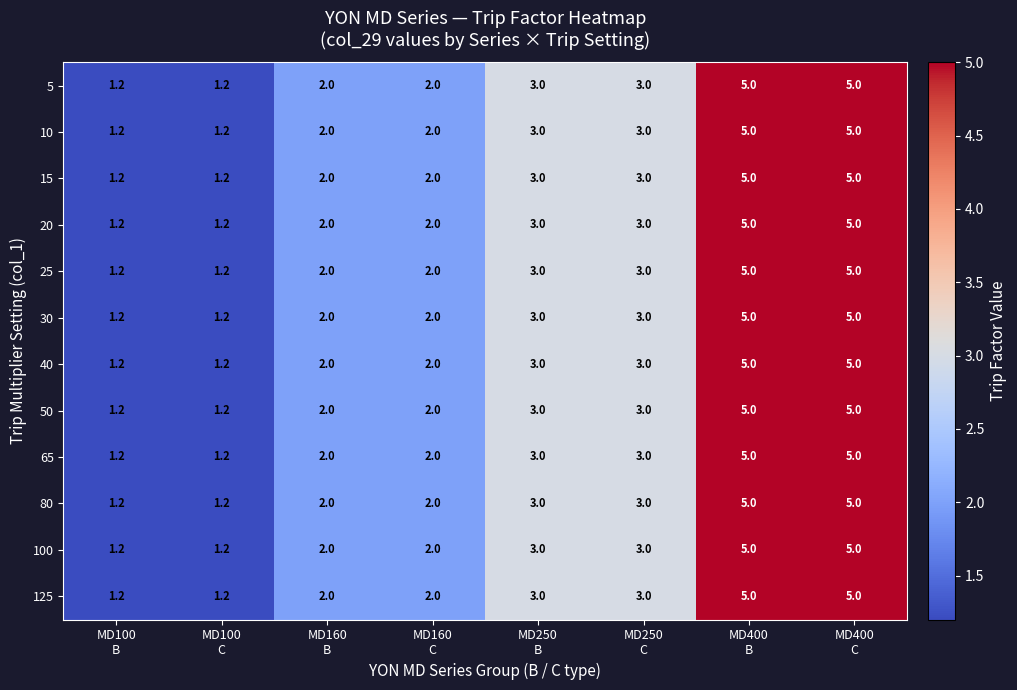

What is the smallest value displayed?

1.2